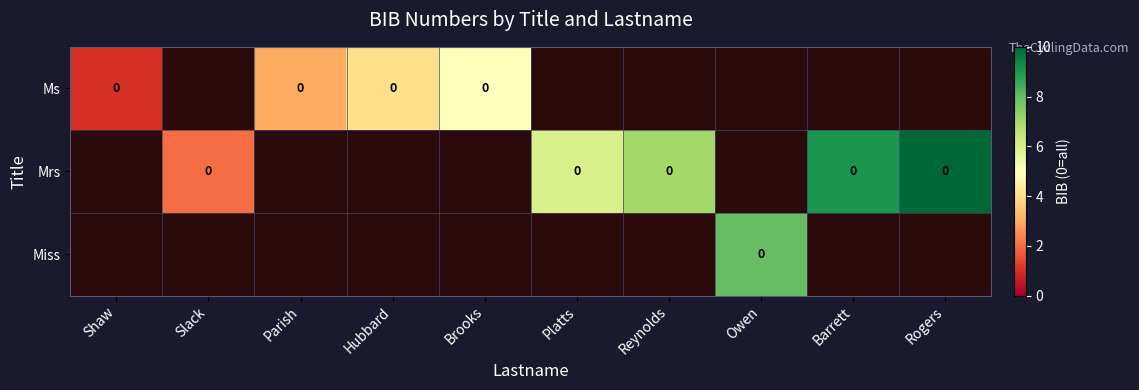

The value of Mrs at Reynolds is 12.4. True or false?

False